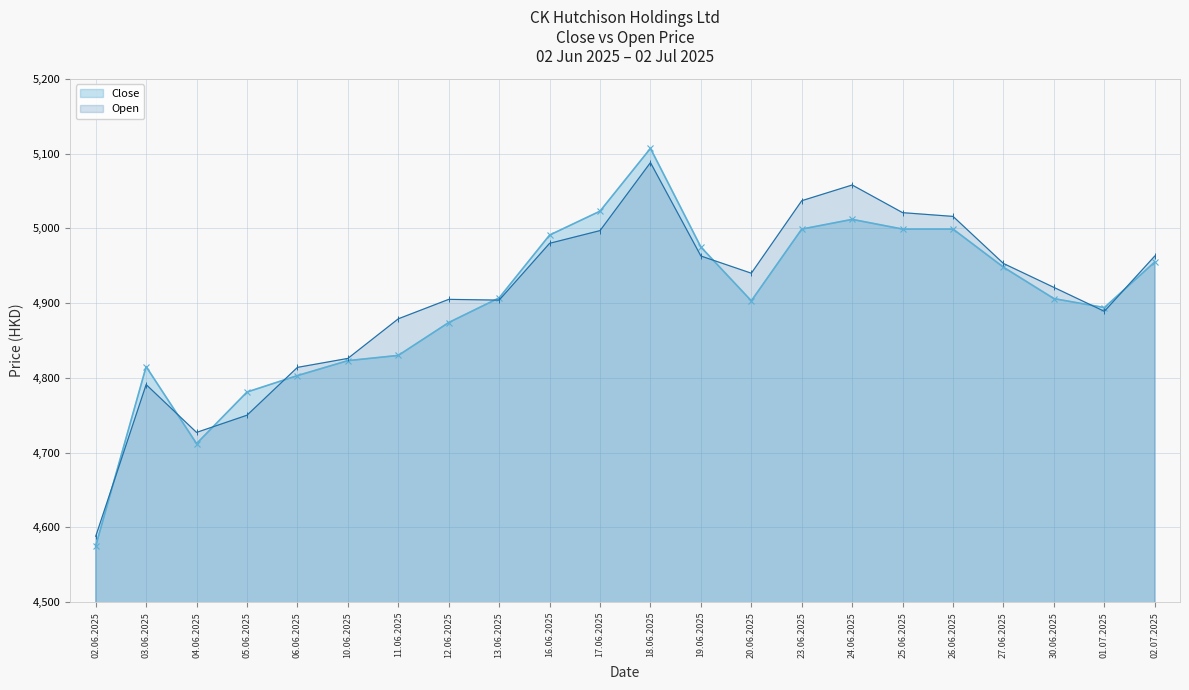

At which category is the sum across all series the highest?

18.06.2025